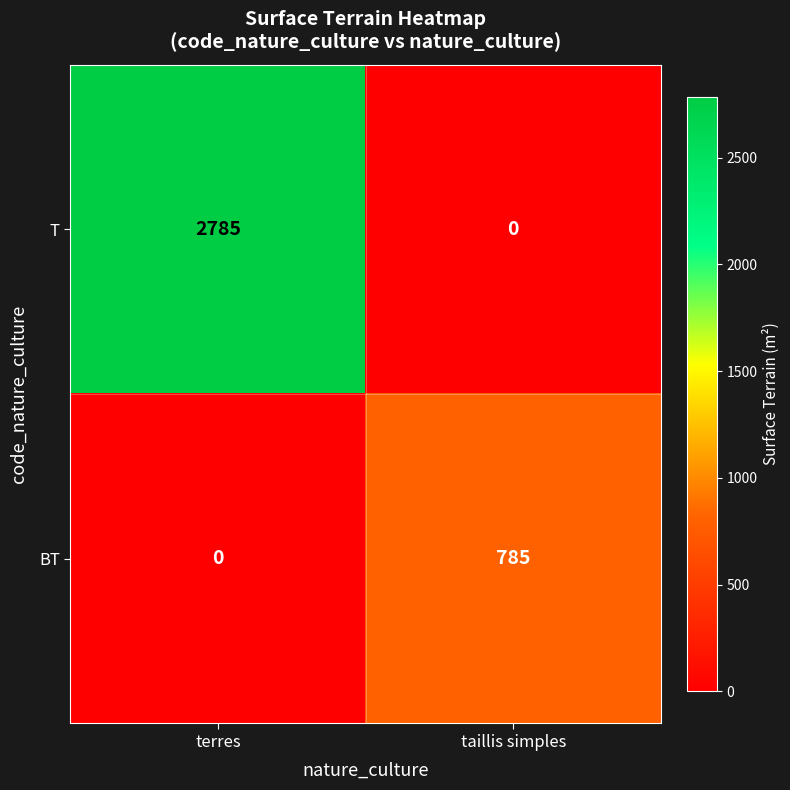

At how many categories does at least one series exceed 2?

2